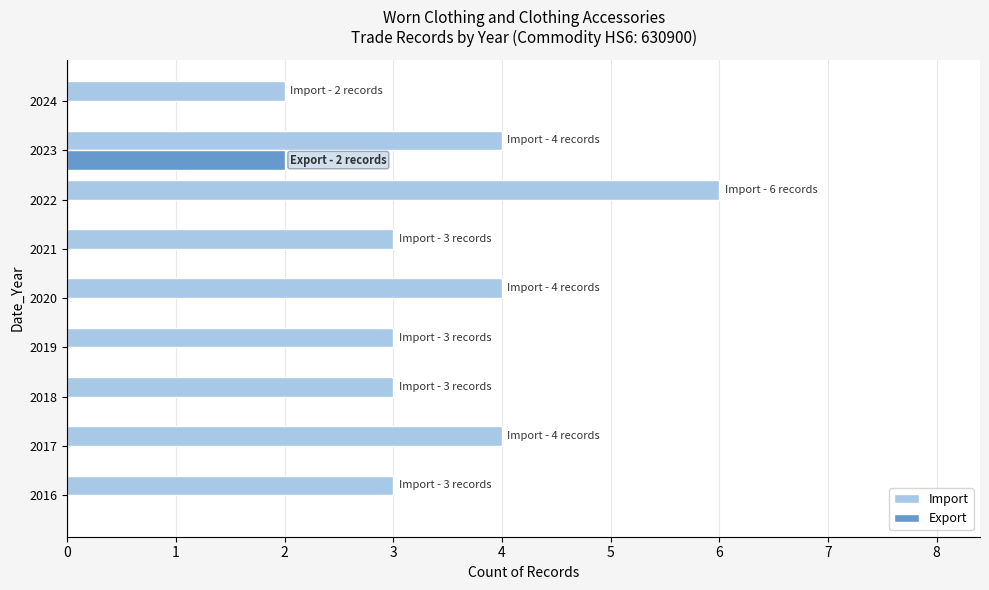

Which series changed the most between 2017 and 2018?

Import